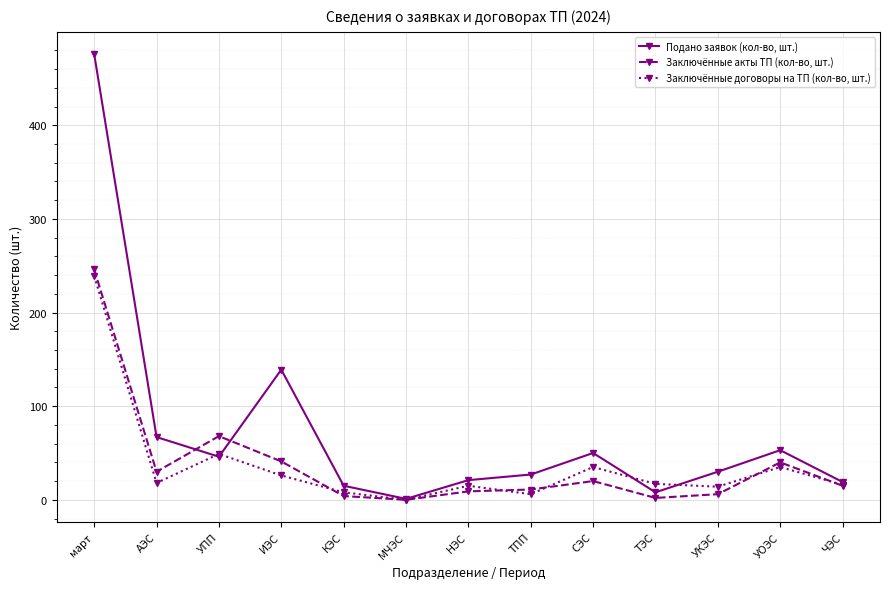

Which series changed the most between март and ТПП?

Подано заявок (кол-во, шт.)